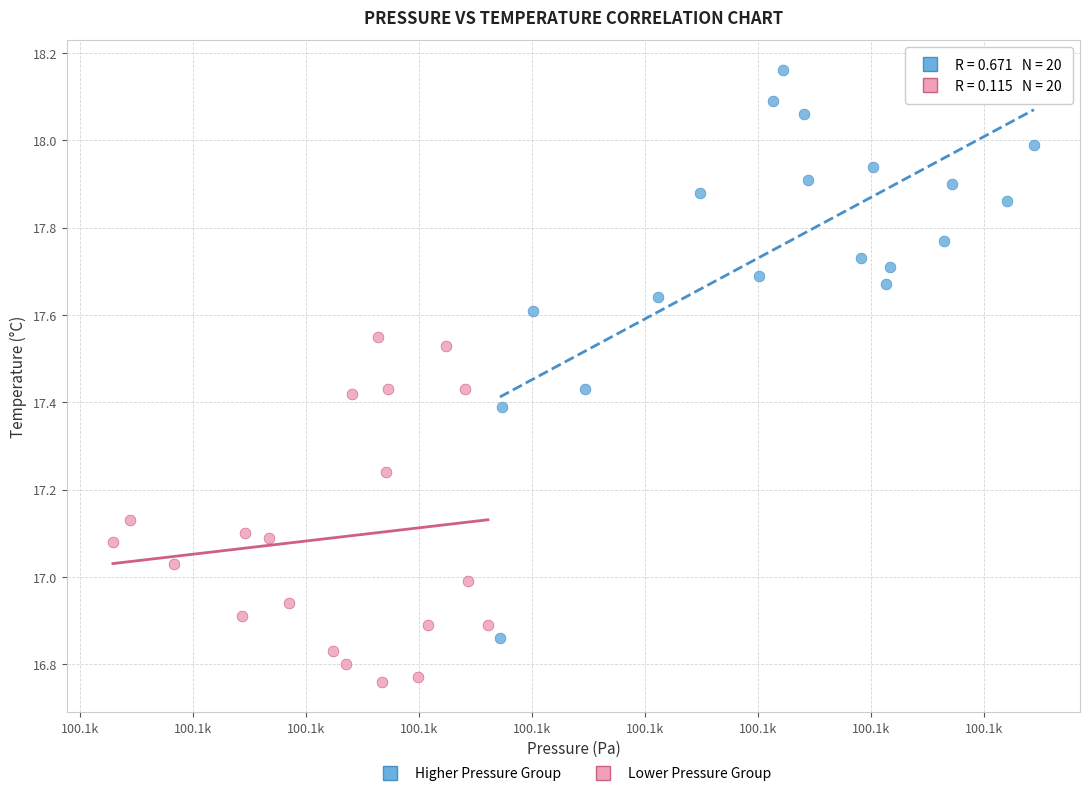

What are all the series names shown in the legend?

Higher Pressure Group, Lower Pressure Group